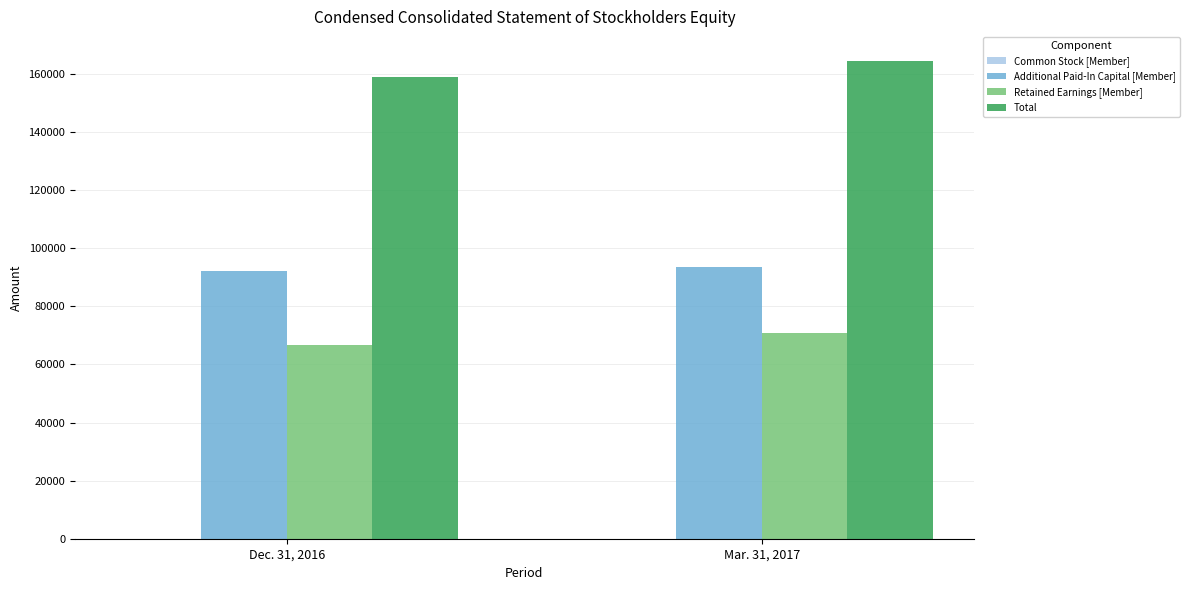

At which label does Retained Earnings [Member] reach its peak?

Mar. 31, 2017